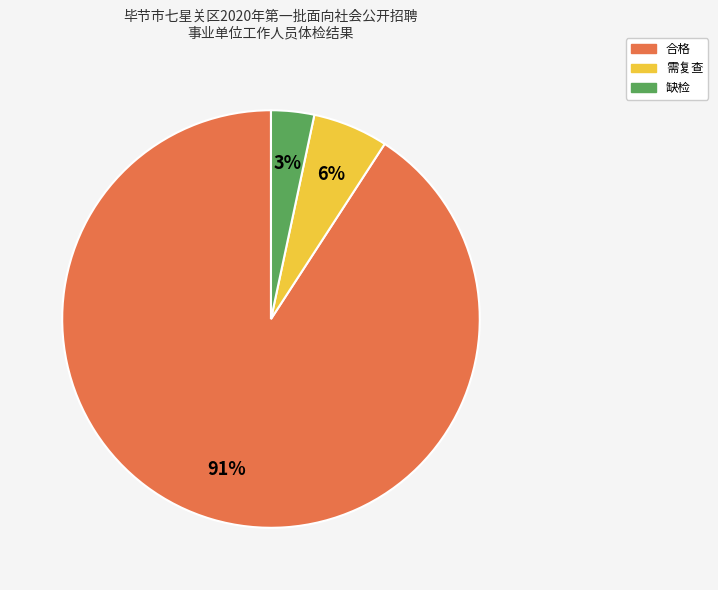

What is the largest slice in the pie chart?

合格